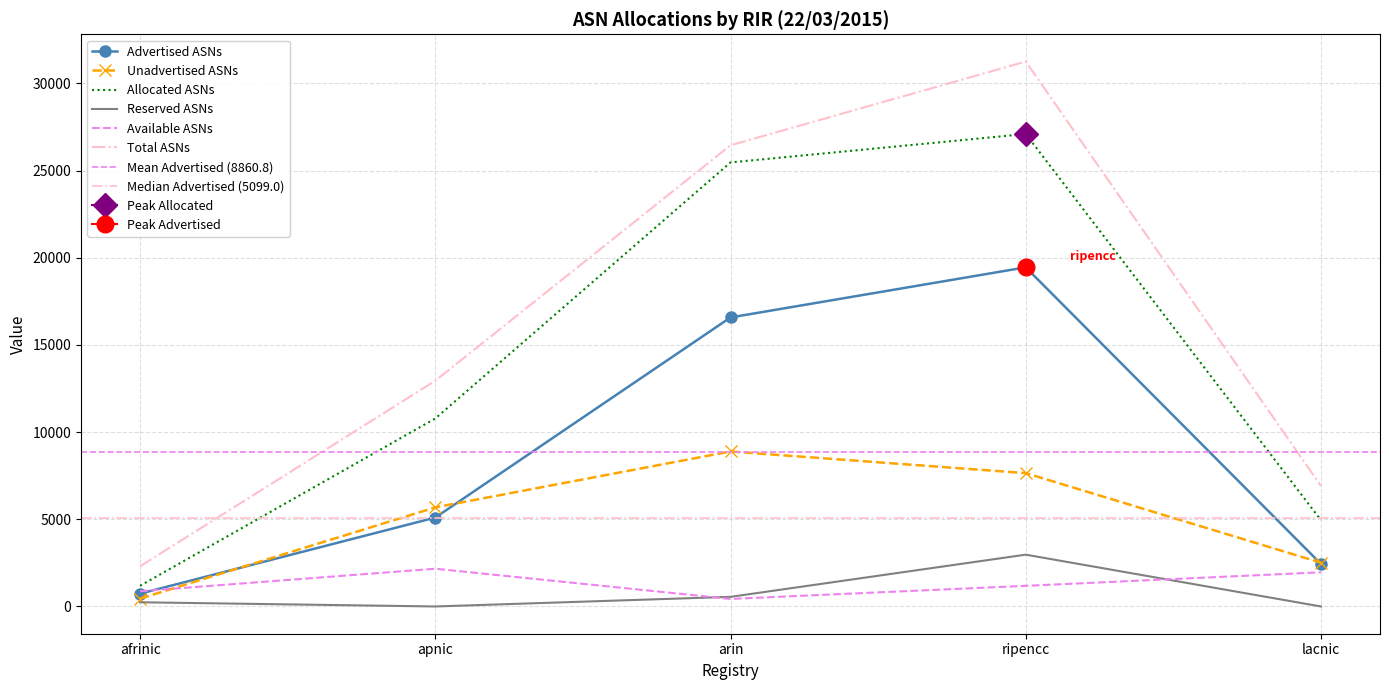

True or false: Available ASNs and Unadvertised ASNs cross at least once.

True